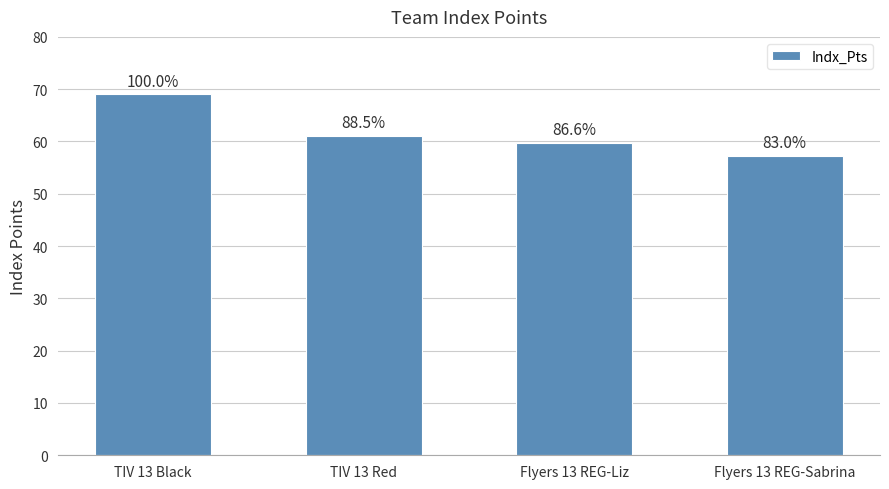

What value does the data have at Flyers 13 REG-Sabrina?

57.3